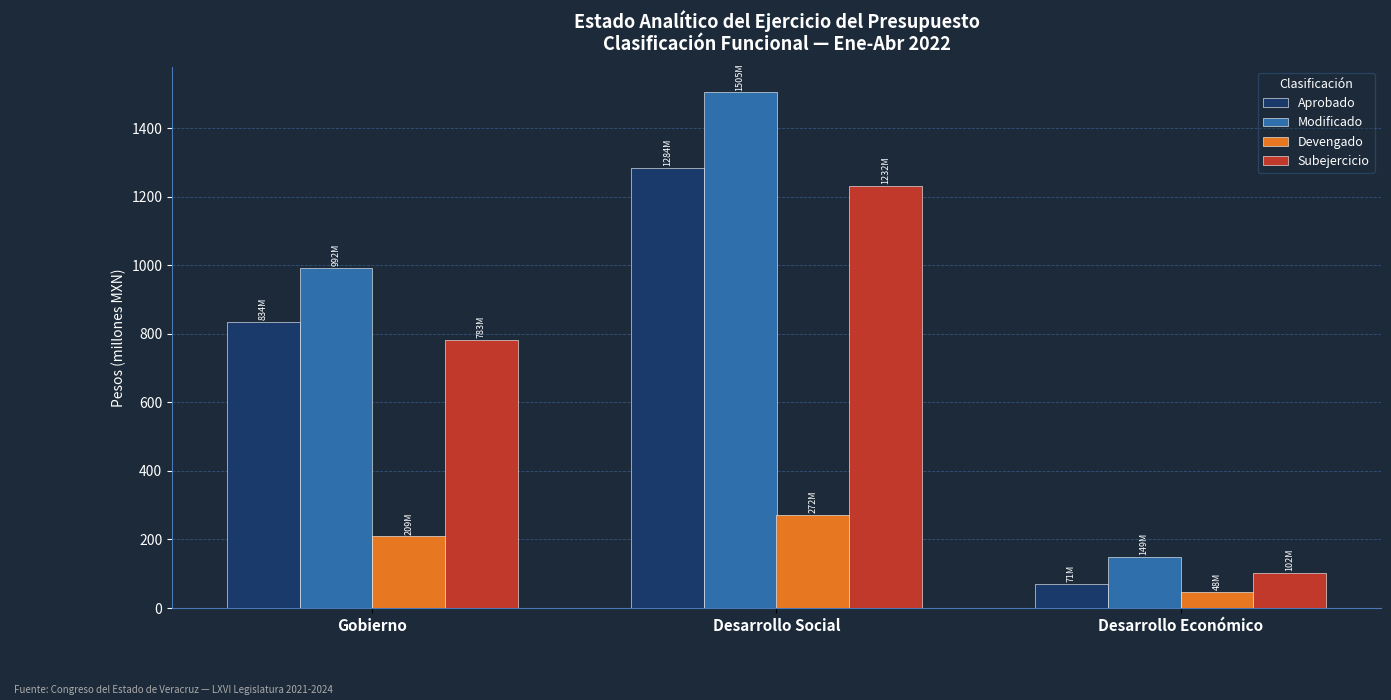

Where is Devengado nearest to the value 159?

Gobierno